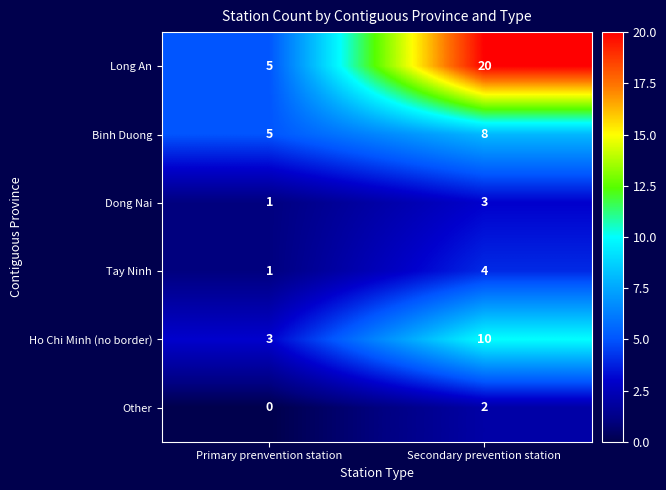

What is the difference between the maximum and minimum values in the Ho Chi Minh (no border) series?

7